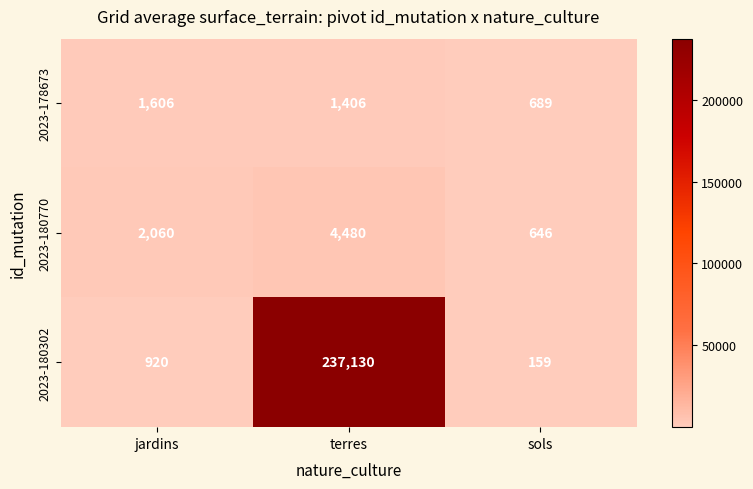

At which label does 2023-178673 reach its peak?

jardins